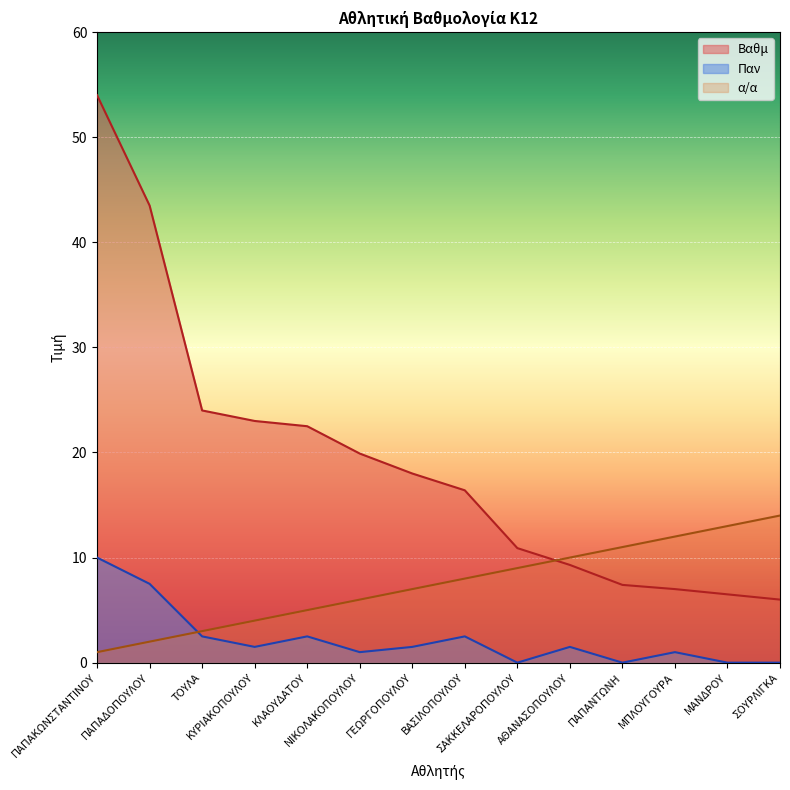

True or false: Παν has a value of 0.0 at ΠΑΠΑΝΤΩΝΗ.

True